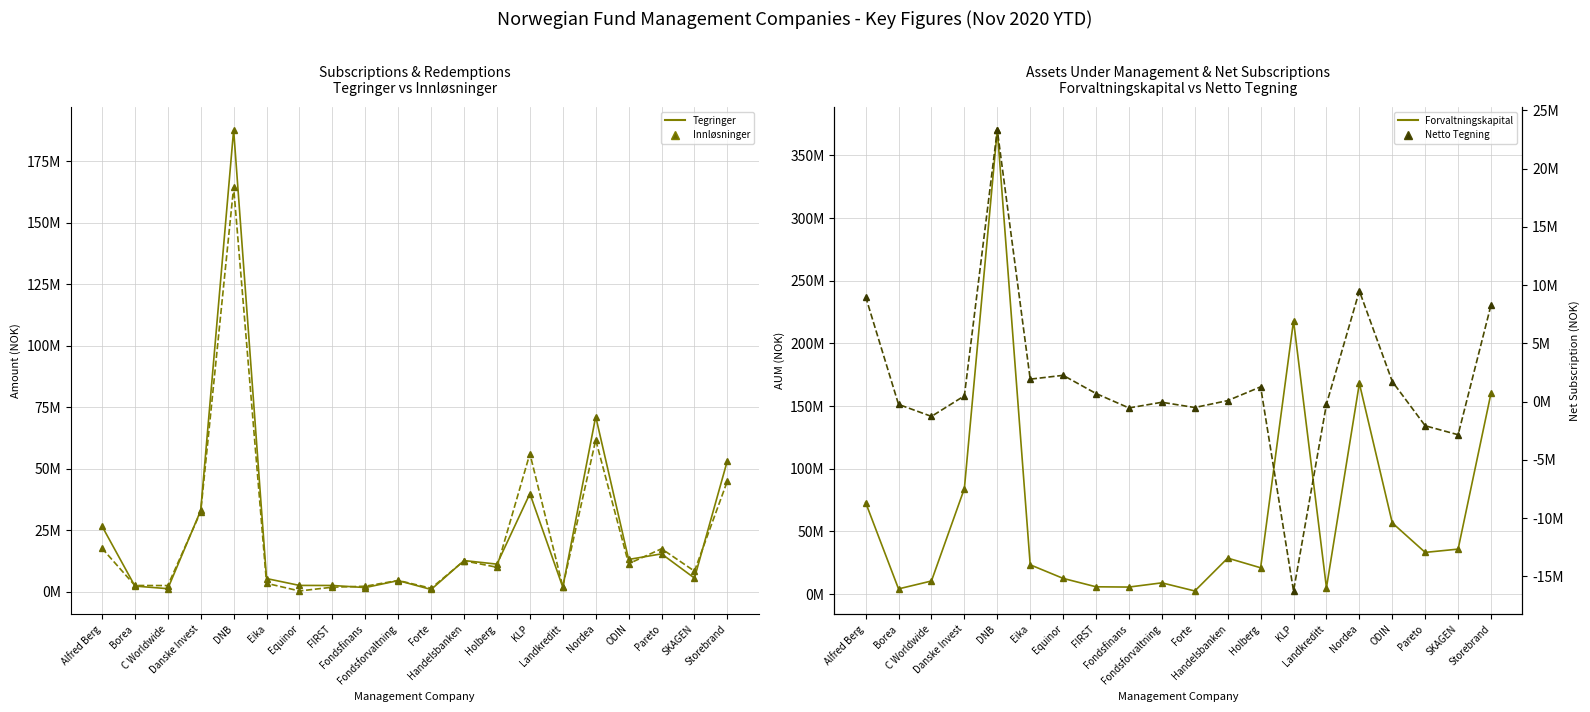

Between FIRST and Fondsforvaltning, which series saw the biggest shift?

Forvaltningskapital